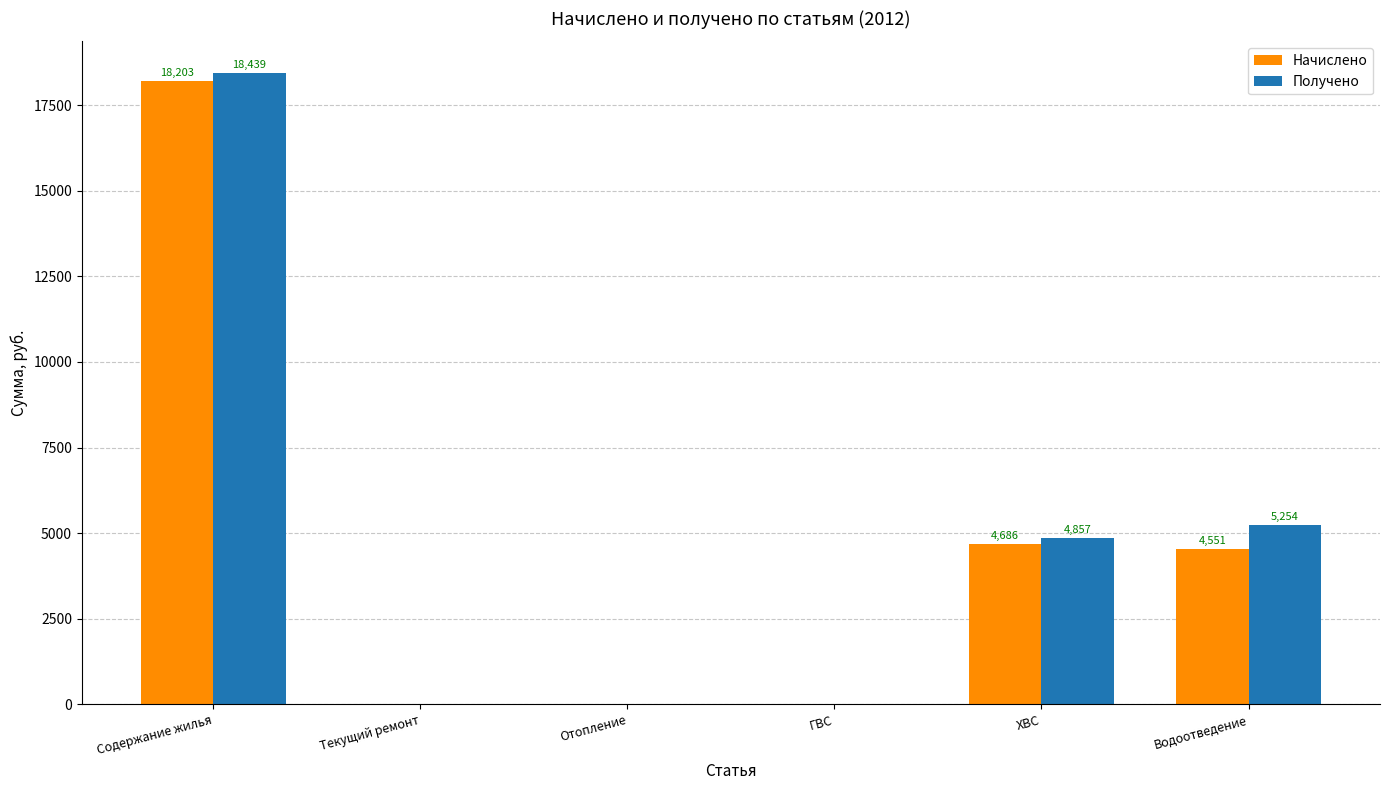

Is the value of Получено at ГВС greater than the value of Начислено at Содержание жилья?

No